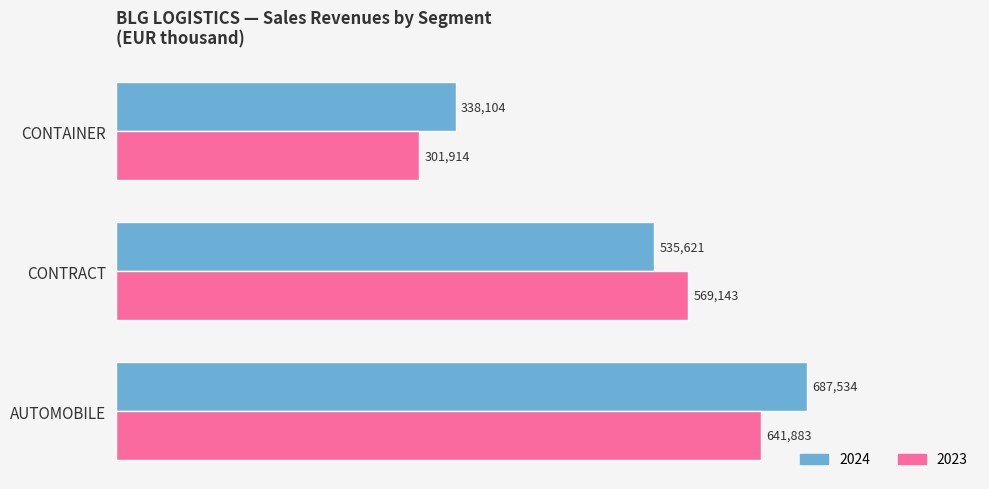

What is the difference between the maximum and minimum values in the 2023 series?

339969